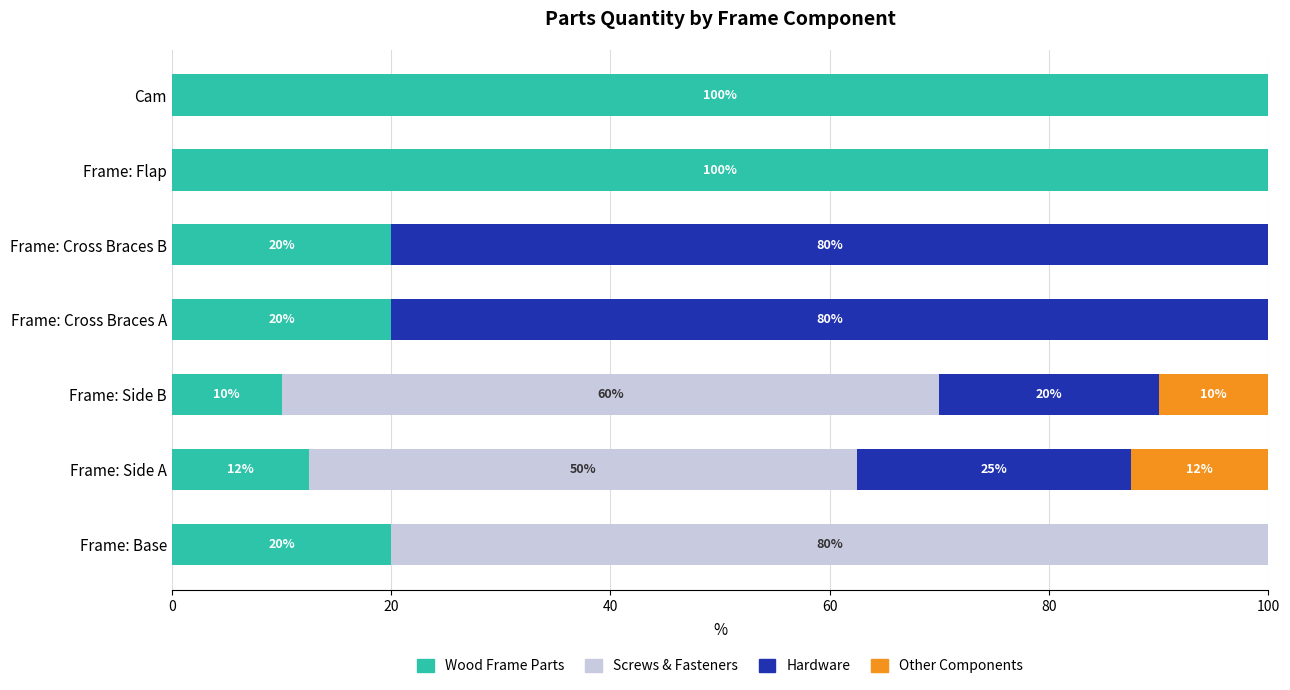

True or false: Wood Frame Parts has a value of 20.0 at Frame: Base.

True